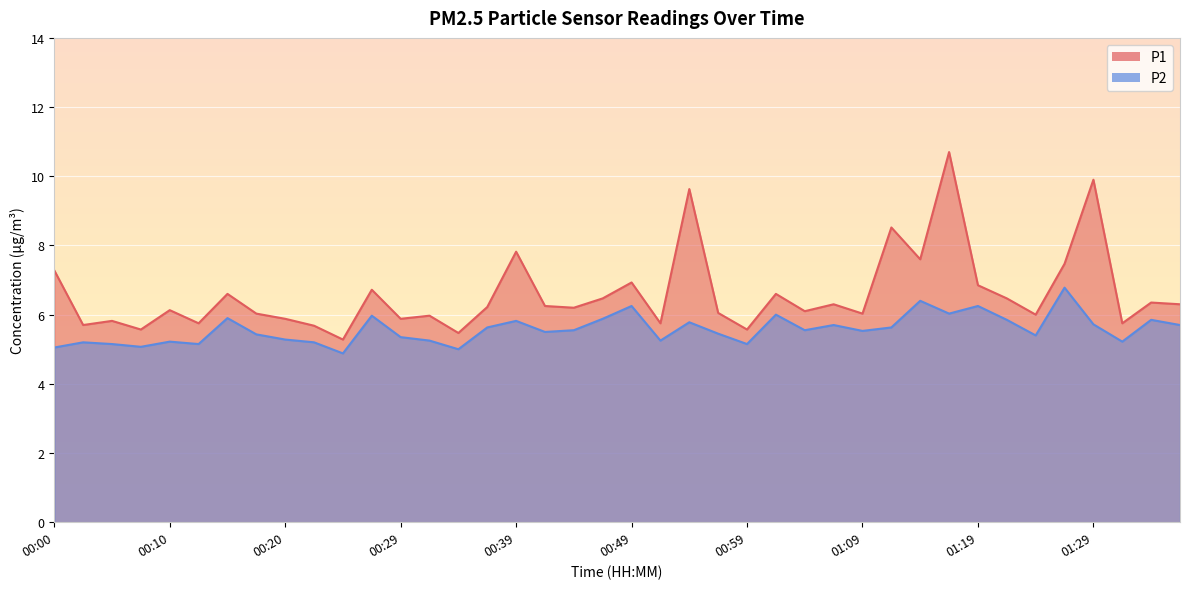

At which category is the sum across all series the highest?

01:16